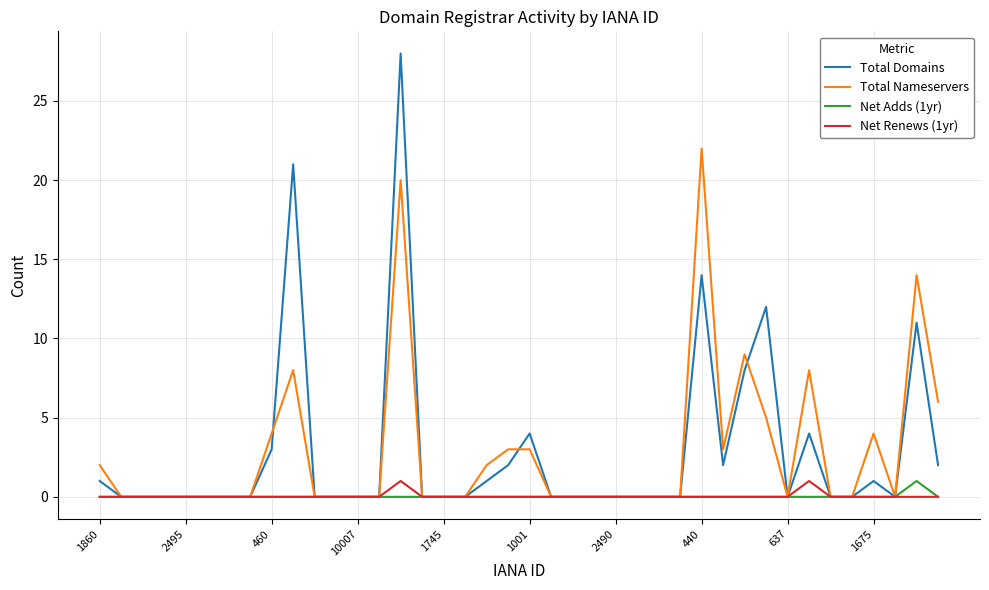

Which series has the largest range (max minus min)?

Total Domains